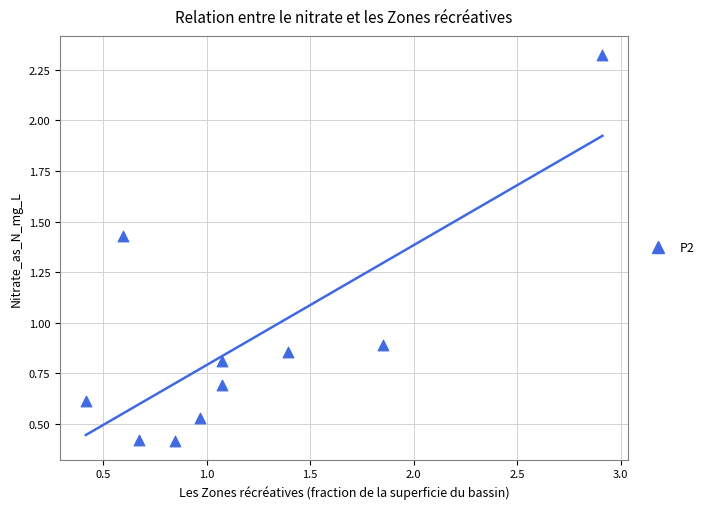

What is the range of X values (max minus min)?

2.5